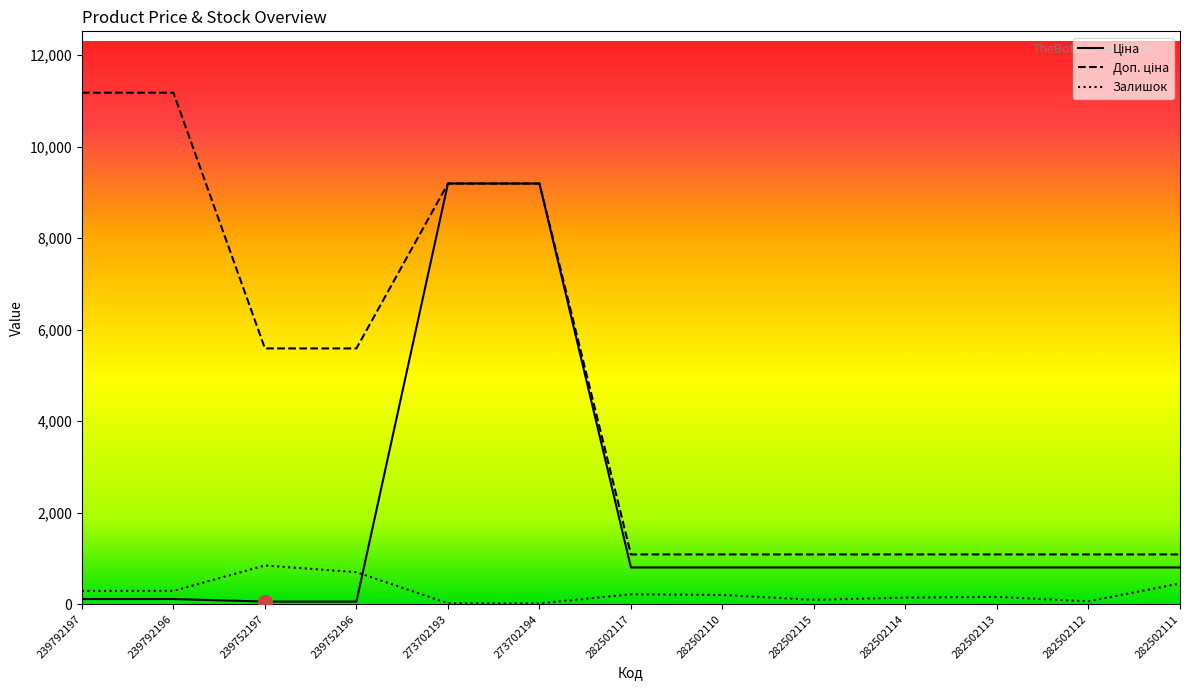

What is the difference between the maximum and minimum values in the Залишок series?

827.0